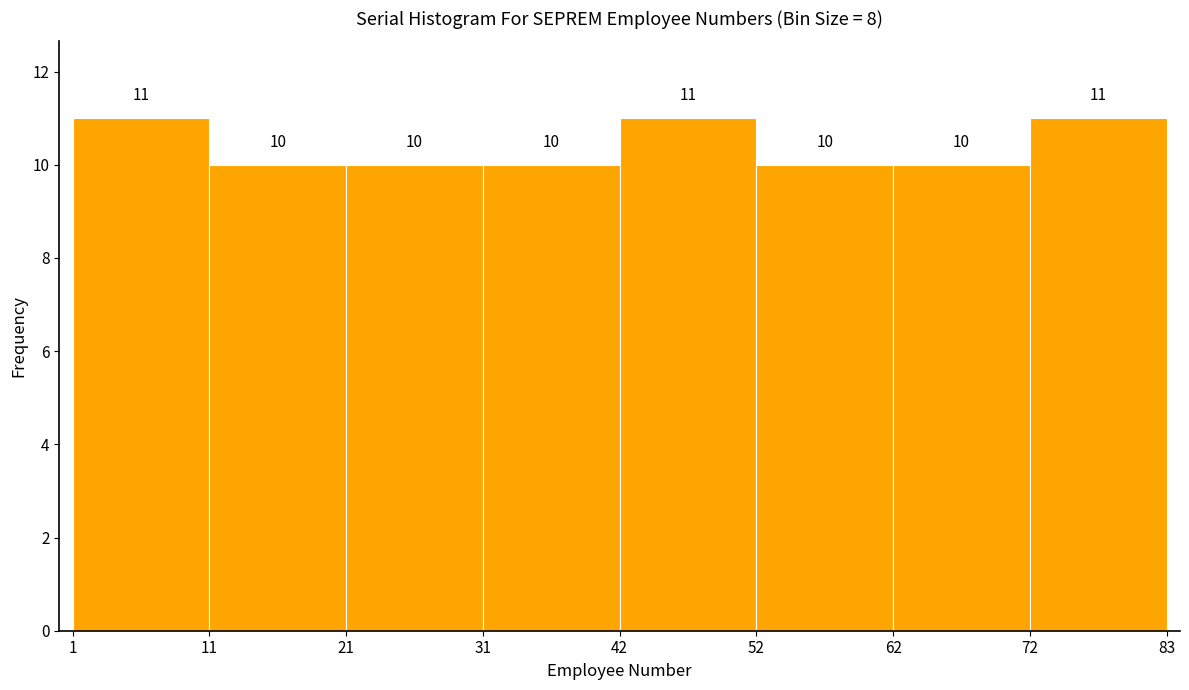

Reading left to right, list every bar in this chart as the range it spans on the x-axis followed by its height.

1 to 11: 11
11 to 21: 10
21 to 31: 10
31 to 42: 10
42 to 52: 11
52 to 62: 10
62 to 72: 10
72 to 83: 11